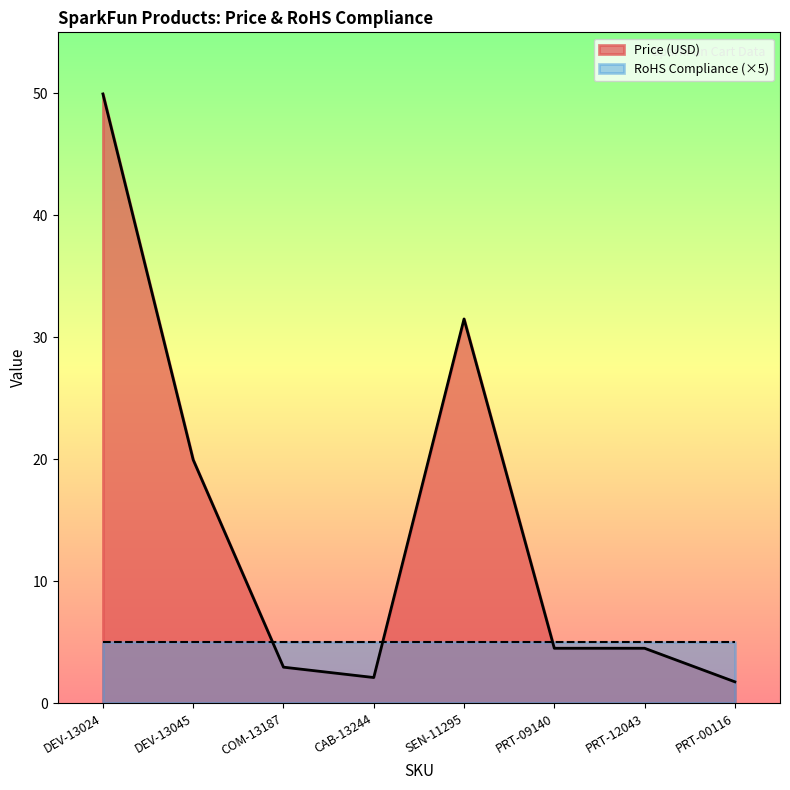

What is the change in value from DEV-13024 to COM-13187?

-47.0